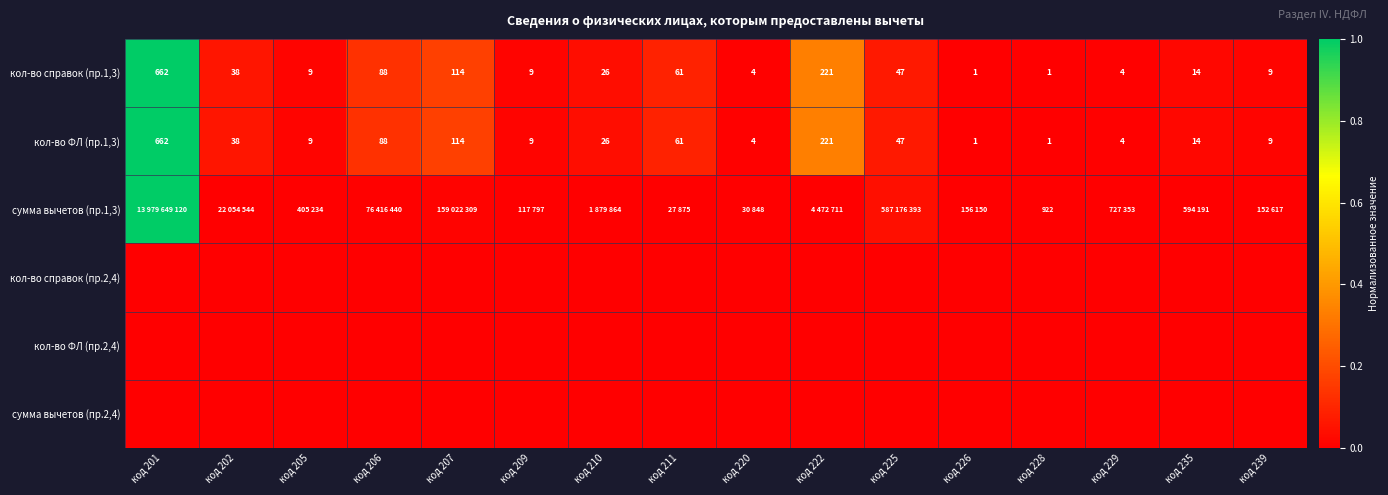

How many distinct data groups are displayed?

6